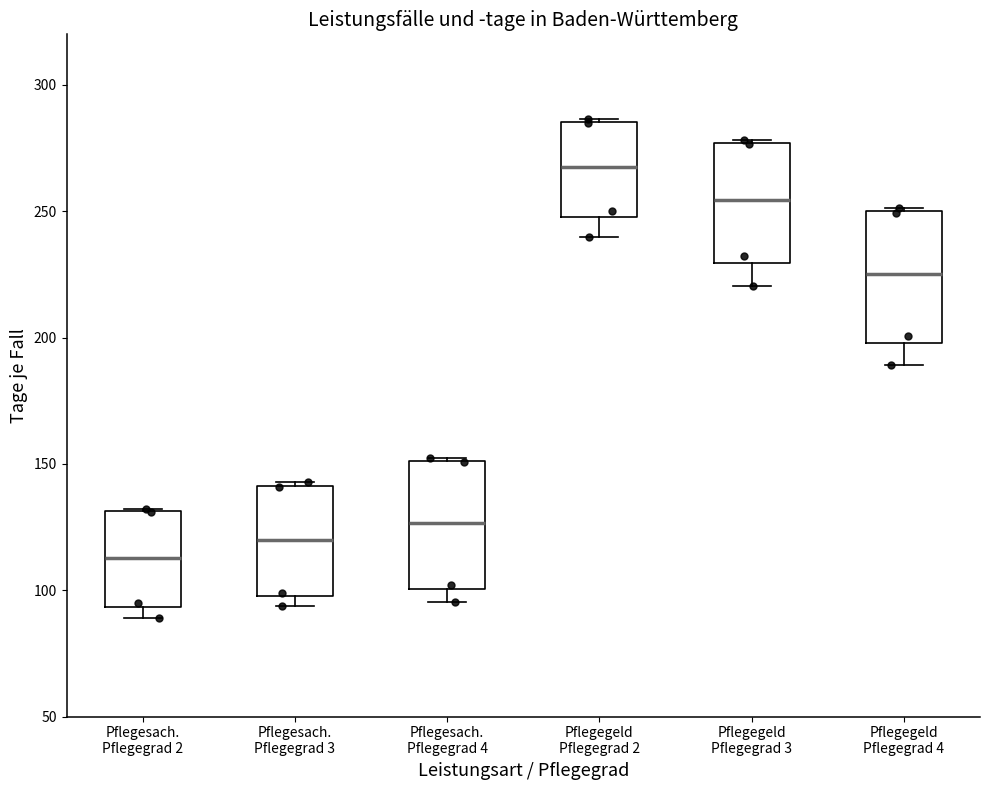

Which box has the lowest median line?

Pflegesach. Pflegegrad 2